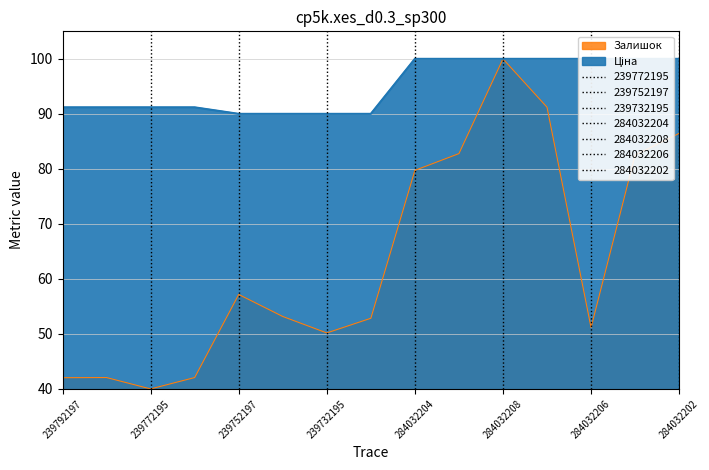

Which series has the largest total across all categories?

Ціна